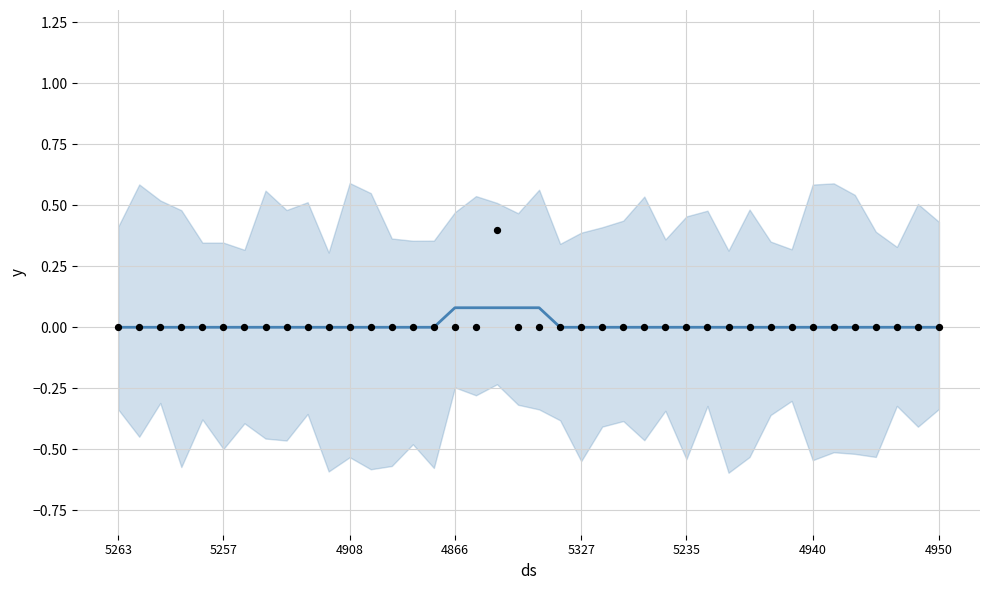

At which category is the sum across all series the highest?

18